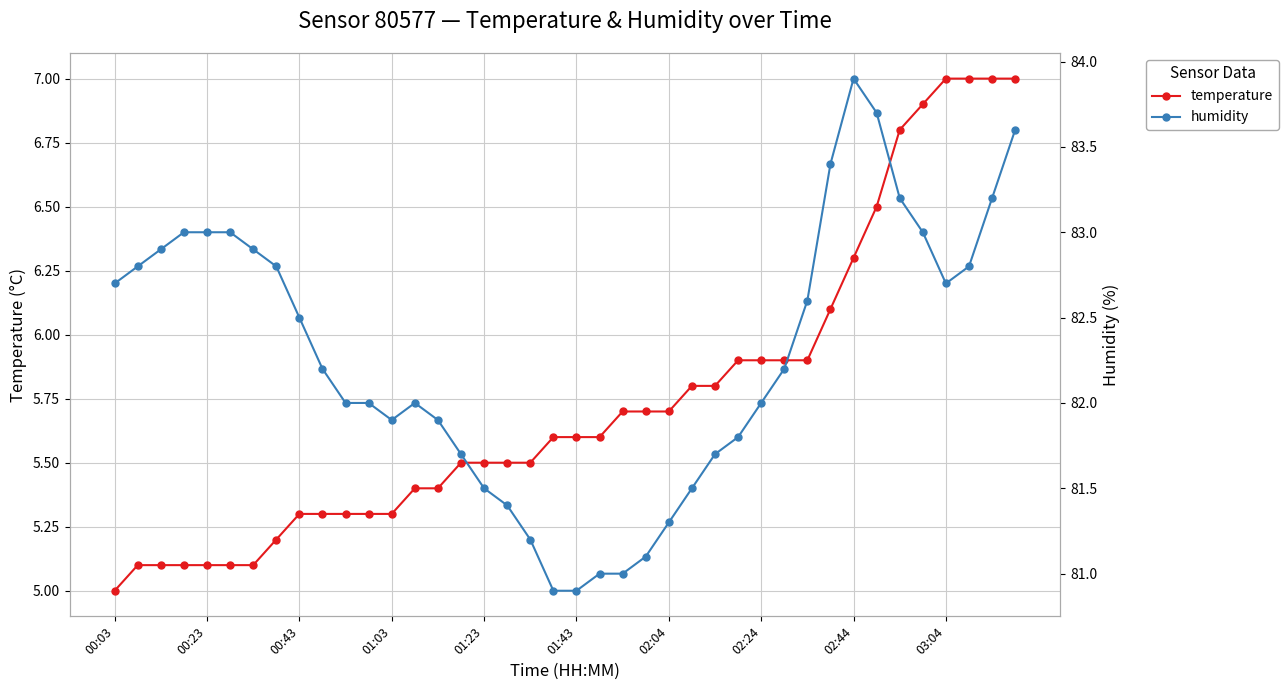

How many lines are shown in the chart?

2